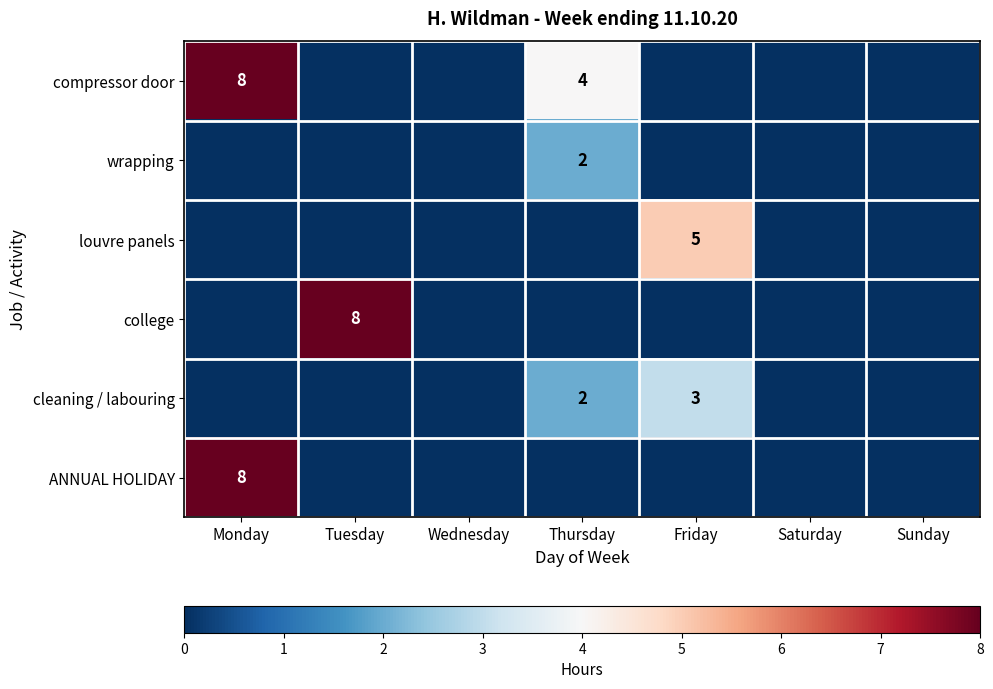

Is it true that college equals 8 at Tuesday?

True